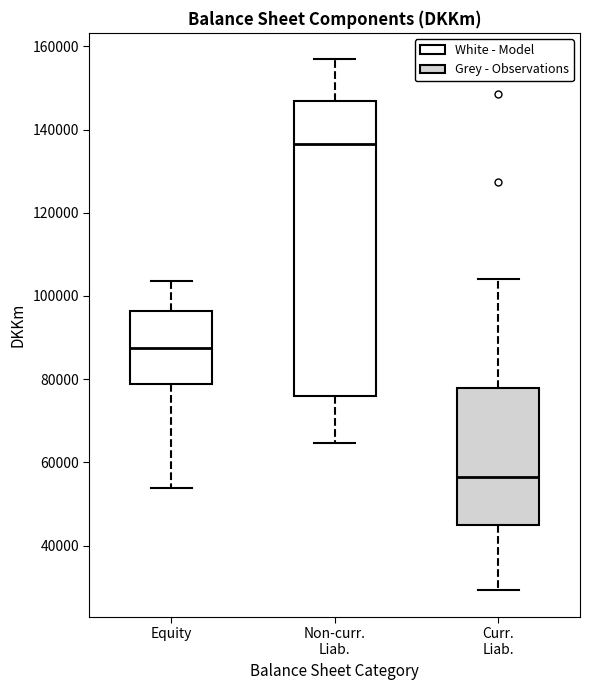

Reading left to right, transcribe this box plot: for each box, give where its median line is, the range the box spans, and where its two whiskers end, as read against the y-axis. The values are not printed on the chart, so give them approximately, as read against the axis.

Equity: median 88000, box 78000 to 96000, whiskers 54000 to 104000
Non-curr. Liab.: median 136000, box 76000 to 146000, whiskers 64000 to 156000
Curr. Liab.: median 56000, box 46000 to 78000, whiskers 30000 to 104000